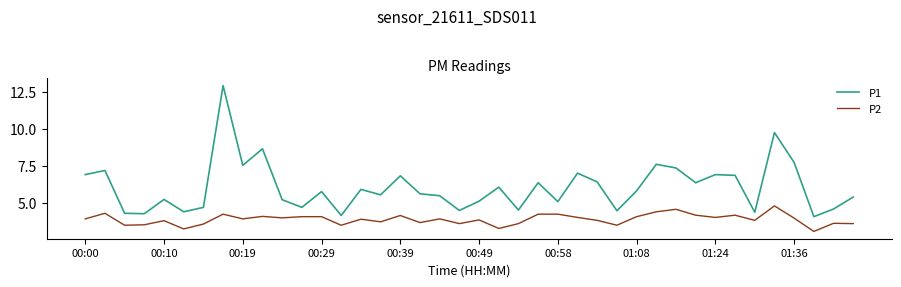

Which series has the largest total across all categories?

P1